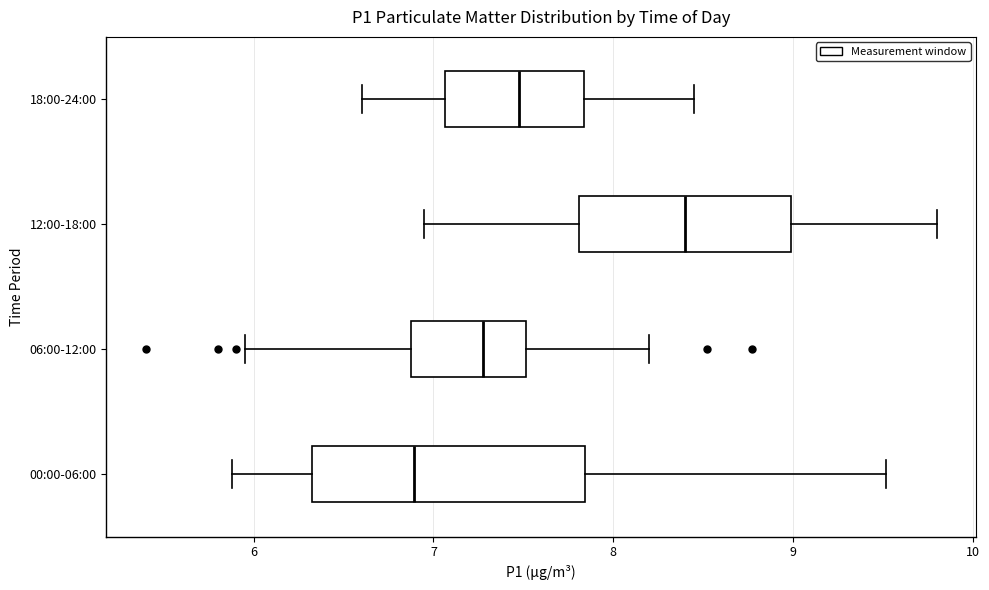

Where does the median line of the box for 00:00-06:00 sit on the x-axis? The values are not printed on the chart, so give them approximately, as read against the axis.

6.9